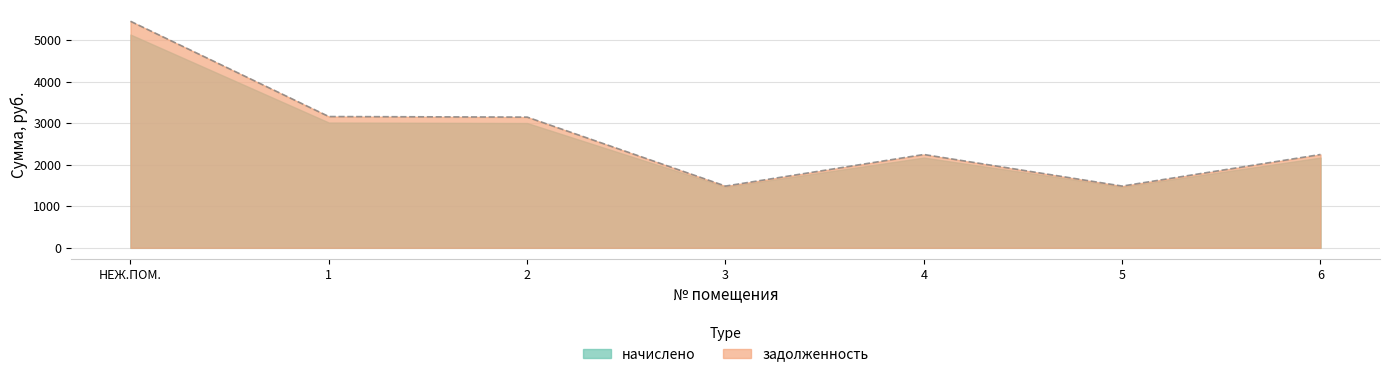

What is the label of the 4th point from the right?

3